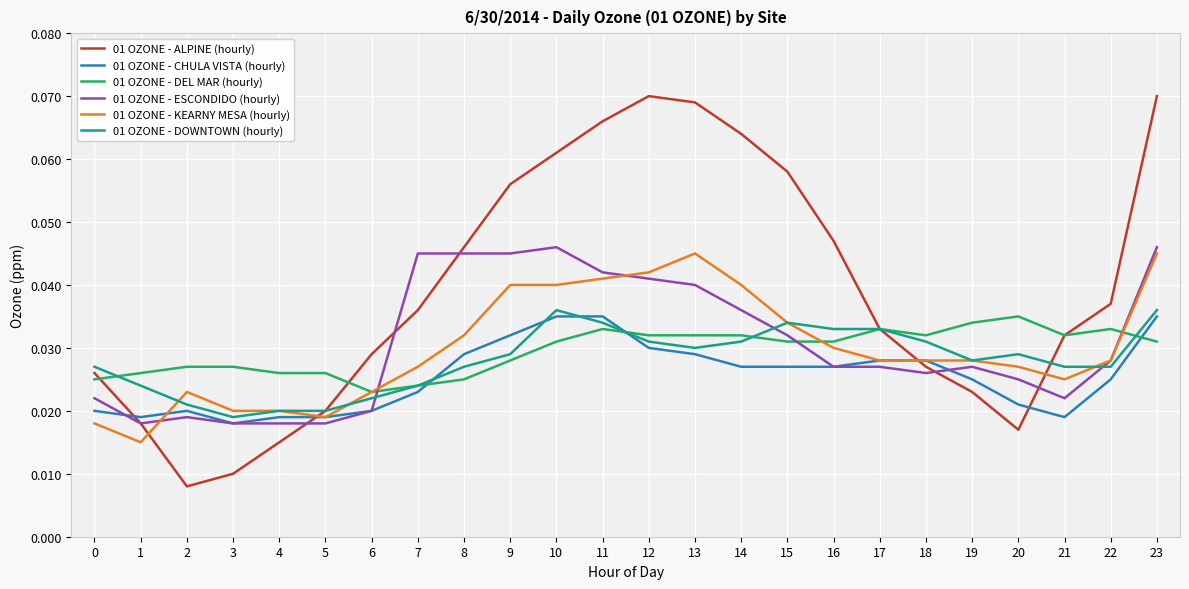

What is the sum of all 01 OZONE - ESCONDIDO (hourly) values?

0.7